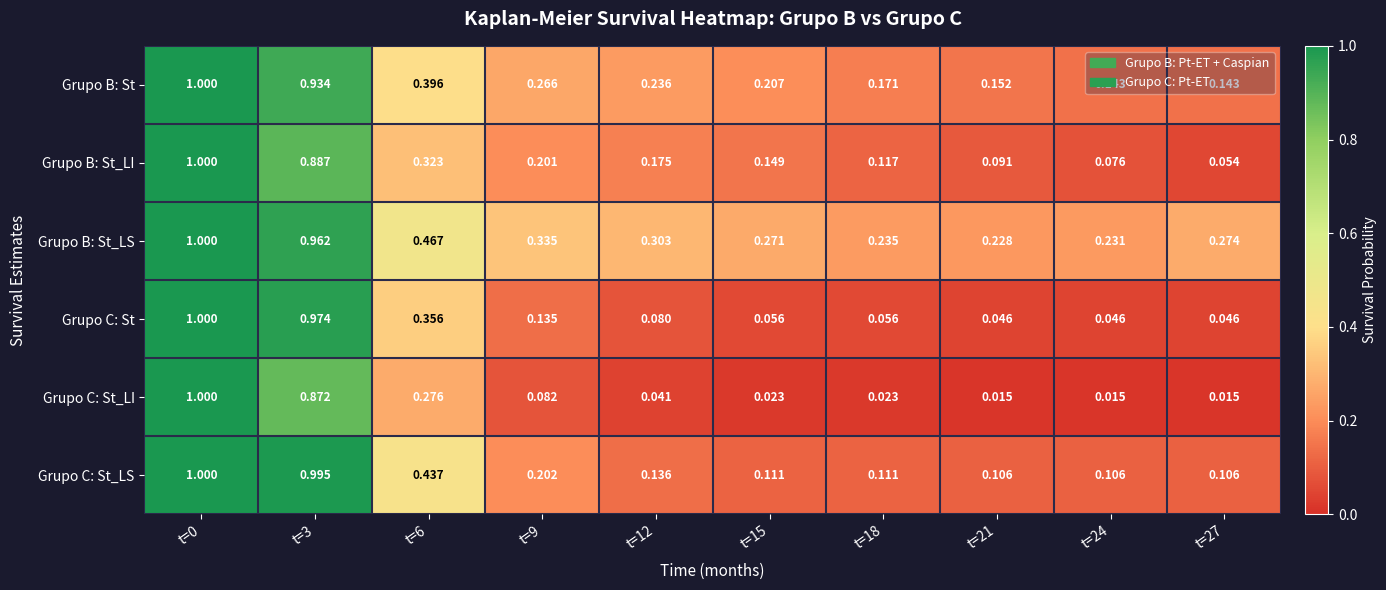

Rank the series at t=3 from highest to lowest value.

Grupo C: St_LS, Grupo C: St, Grupo B: St_LS, Grupo B: St, Grupo B: St_LI, Grupo C: St_LI